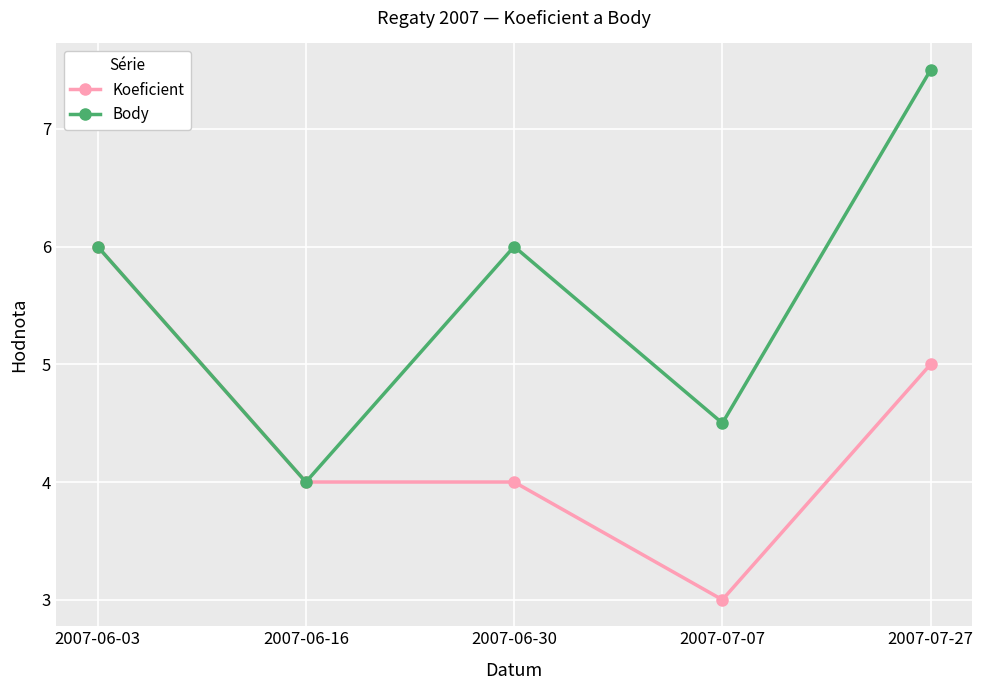

At how many categories does at least one series exceed 7?

1